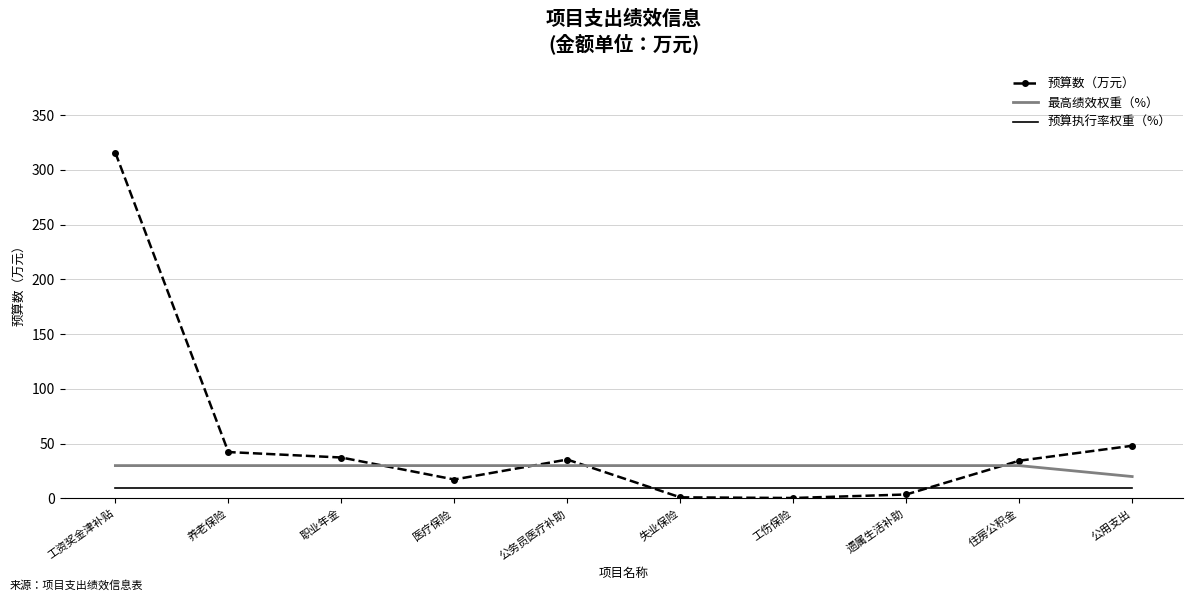

True or false: 预算执行率权重（%） and 预算数（万元） cross at least once.

True